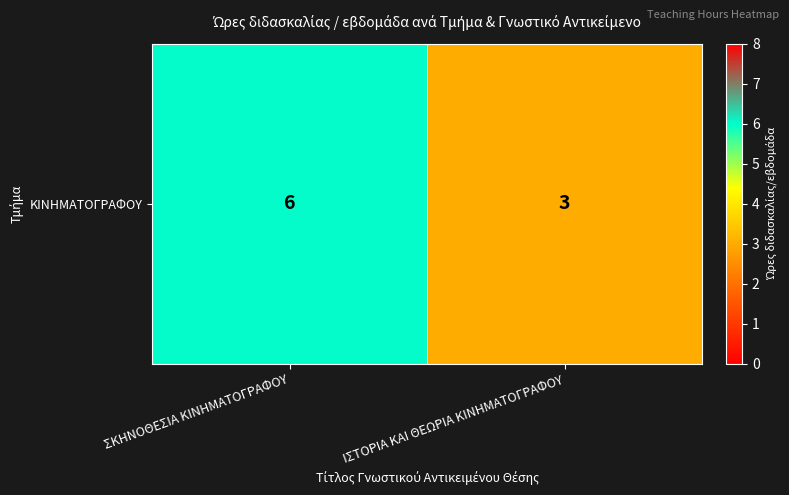

Is it true that the value at ΙΣΤΟΡΙΑ ΚΑΙ ΘΕΩΡΙΑ ΚΙΝΗΜΑΤΟΓΡΑΦΟΥ is 5?

False